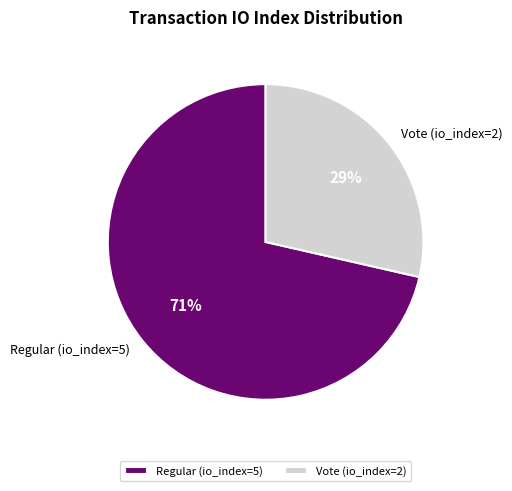

Rank the categories by value from lowest to highest.

Vote (io_index=2), Regular (io_index=5)